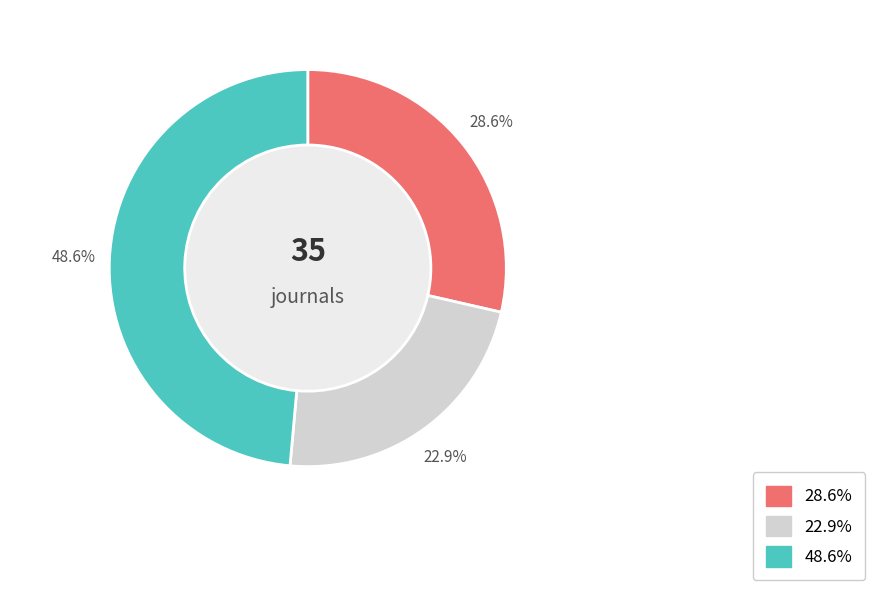

Is it true that Journal 2 is 52% of the pie?

False